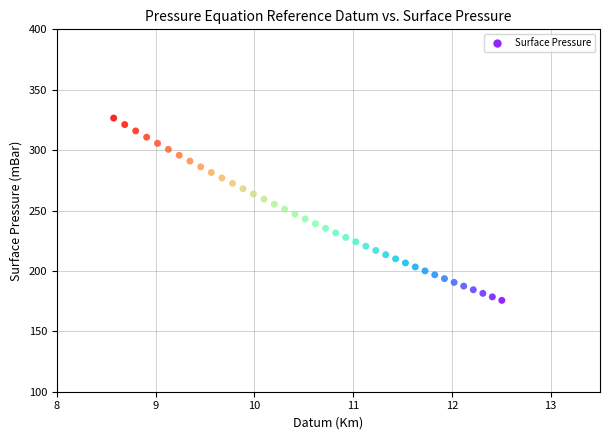

What is the range of X values (max minus min)?

3.9